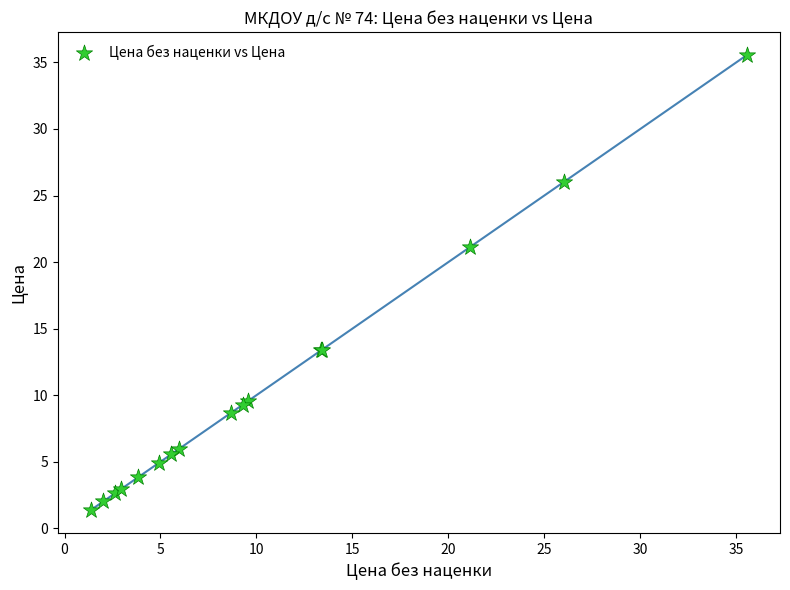

What Y value in the scatter plot is closest to 18?

21.1